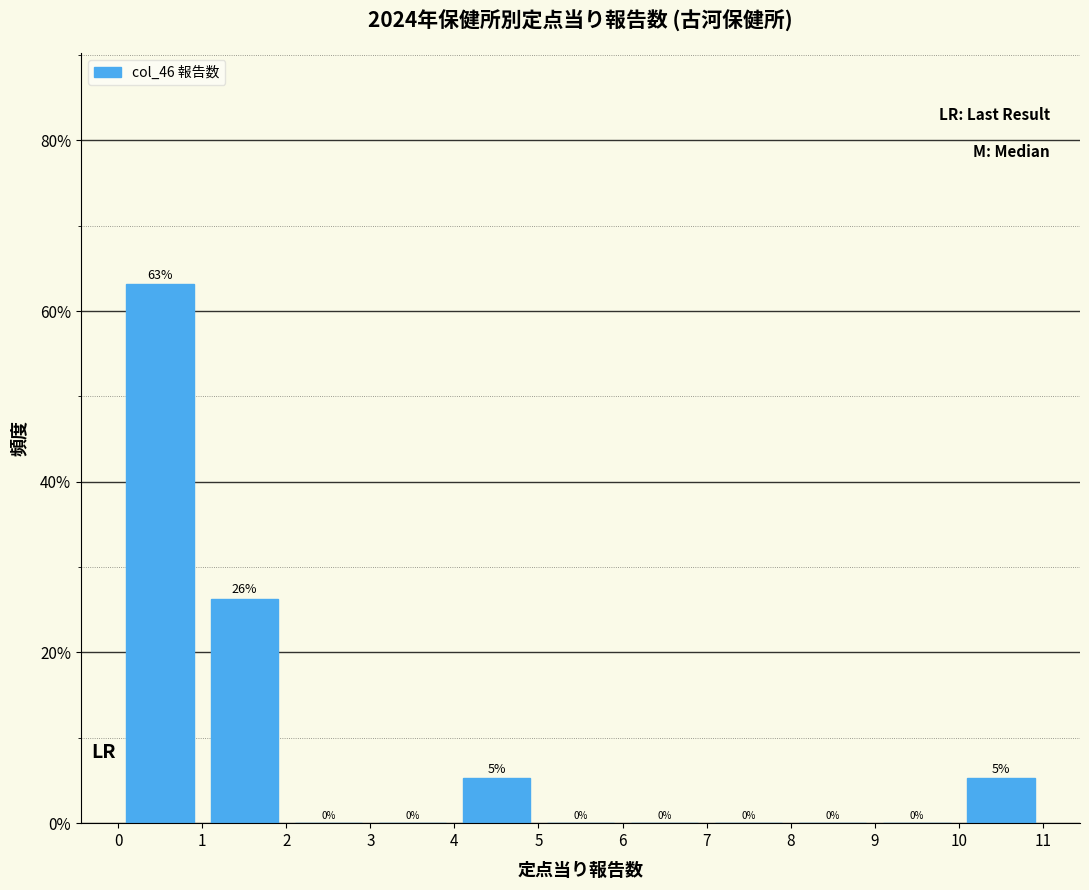

Which range on the x-axis has the tallest bar?

0 to 1